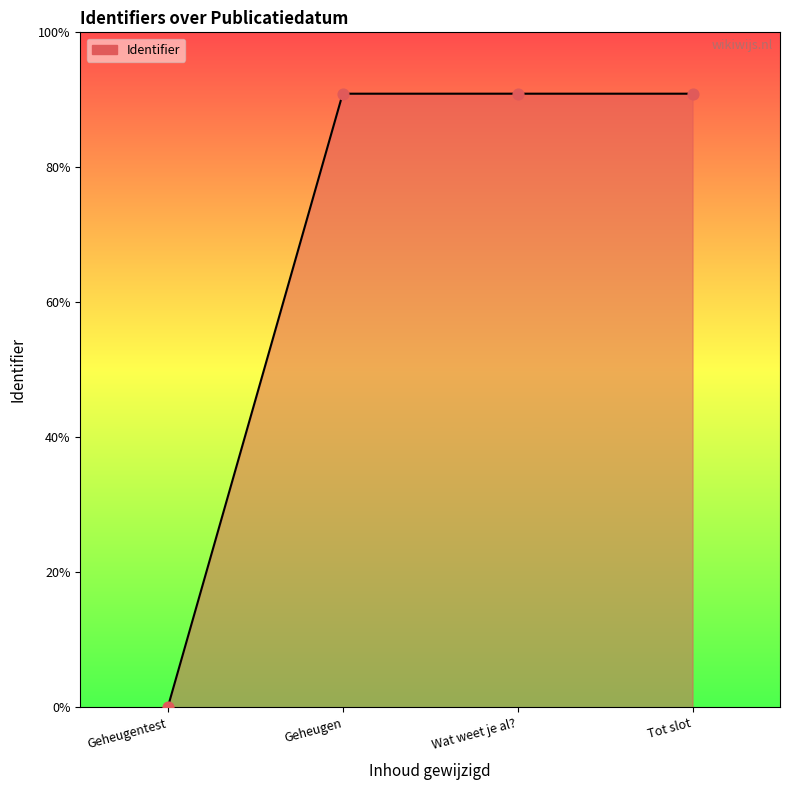

What is the change in value from Geheugentest to Wat weet je al??

+4275422